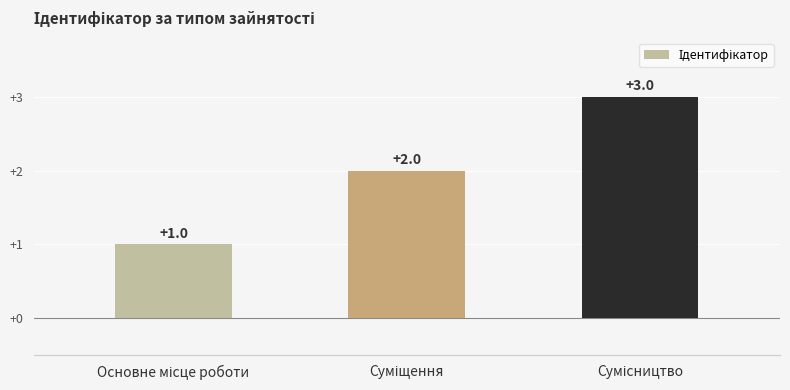

What is the sum of all values?

6